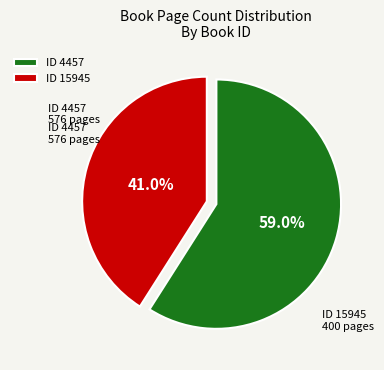

How many slices are in this pie chart?

2